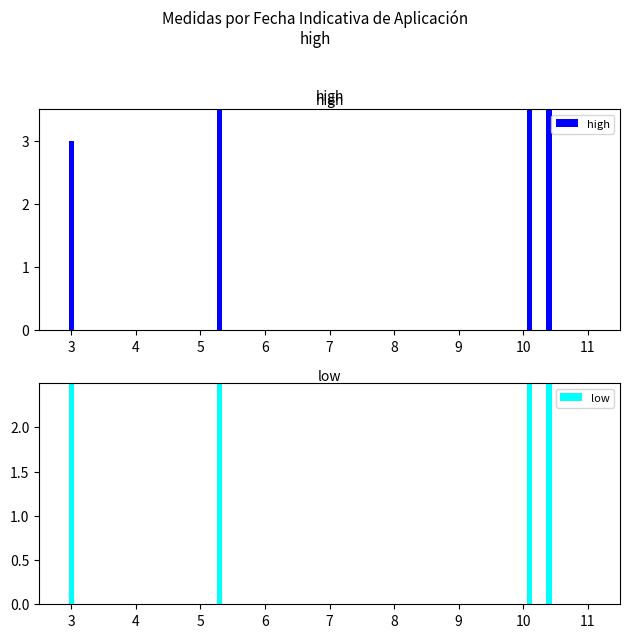

How many data points in low are above 10?

2